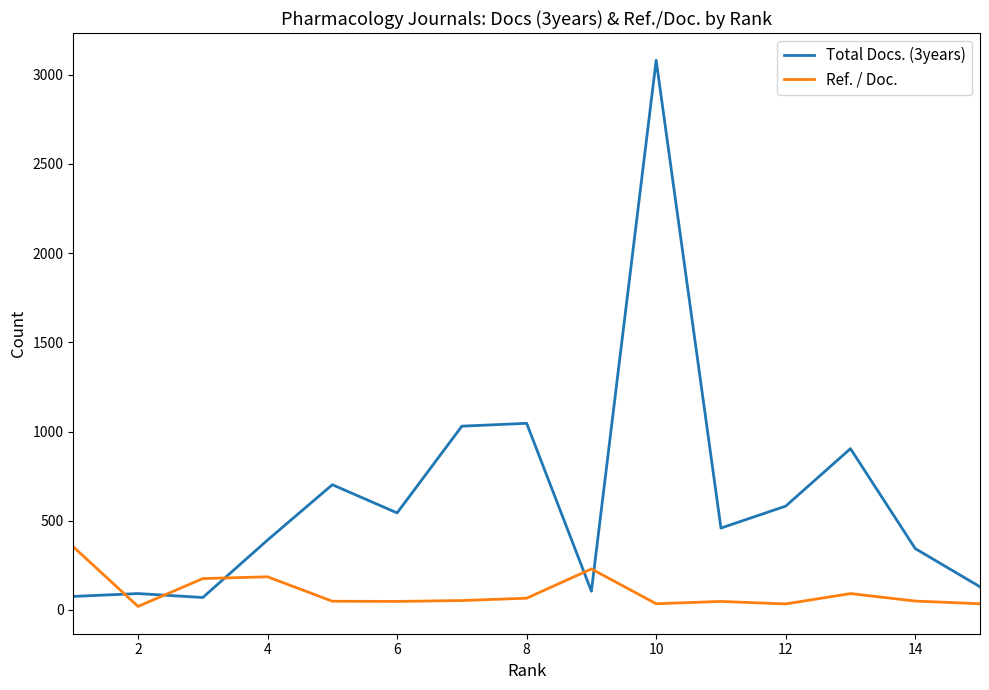

What is the average value of the Ref. / Doc. series?

98